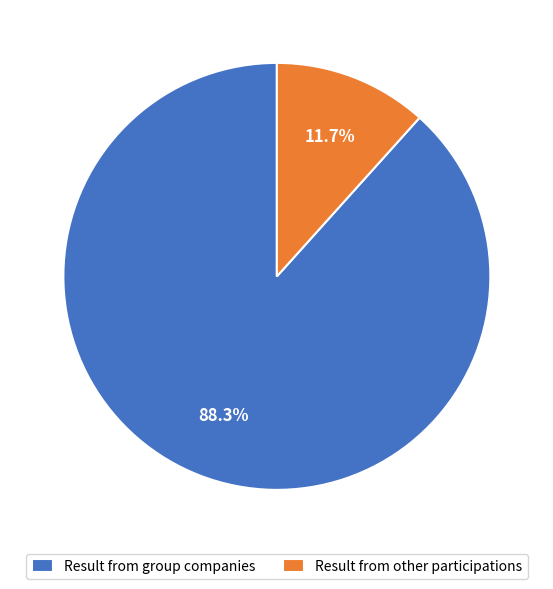

How many segments does this pie chart have?

2